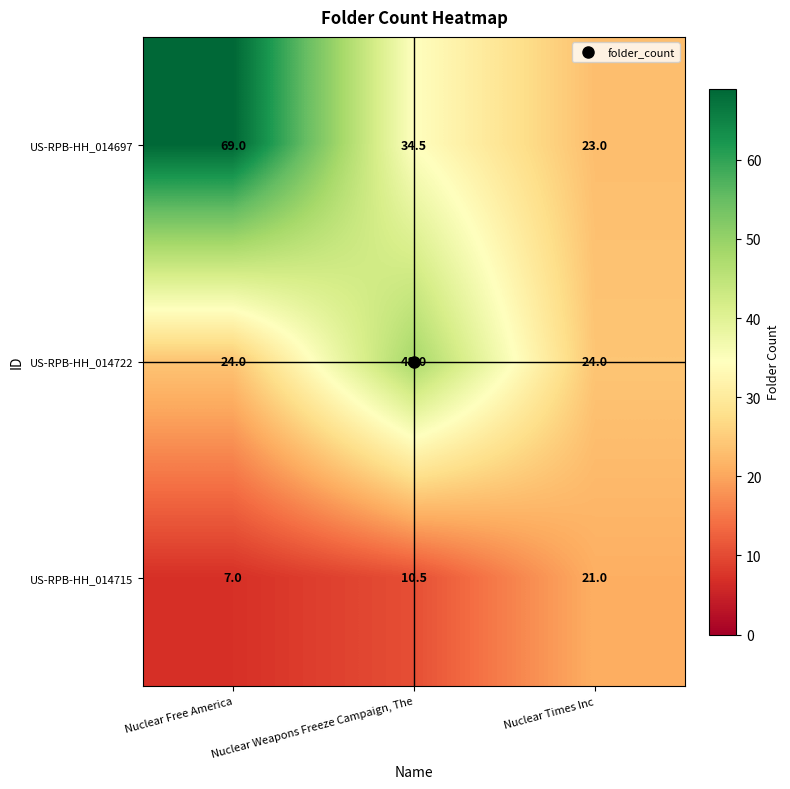

Rank the series at Nuclear Times Inc from lowest to highest value.

US-RPB-HH_014715, US-RPB-HH_014697, US-RPB-HH_014722